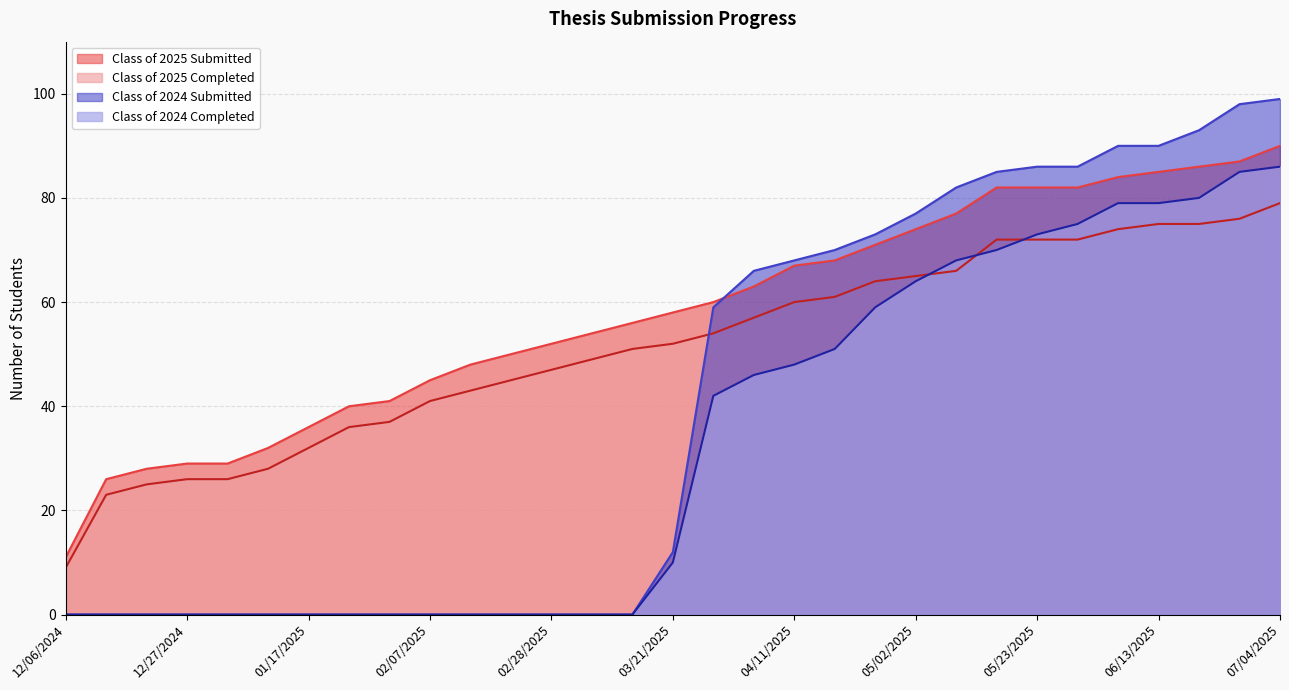

How many lines are shown in the chart?

4